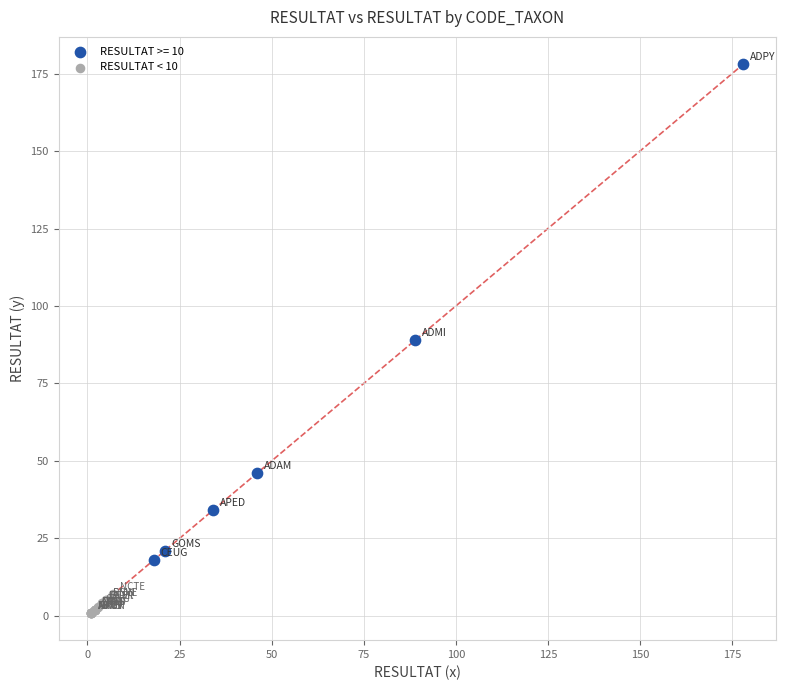

Which series has the widest spread of Y values?

RESULTAT >= 10